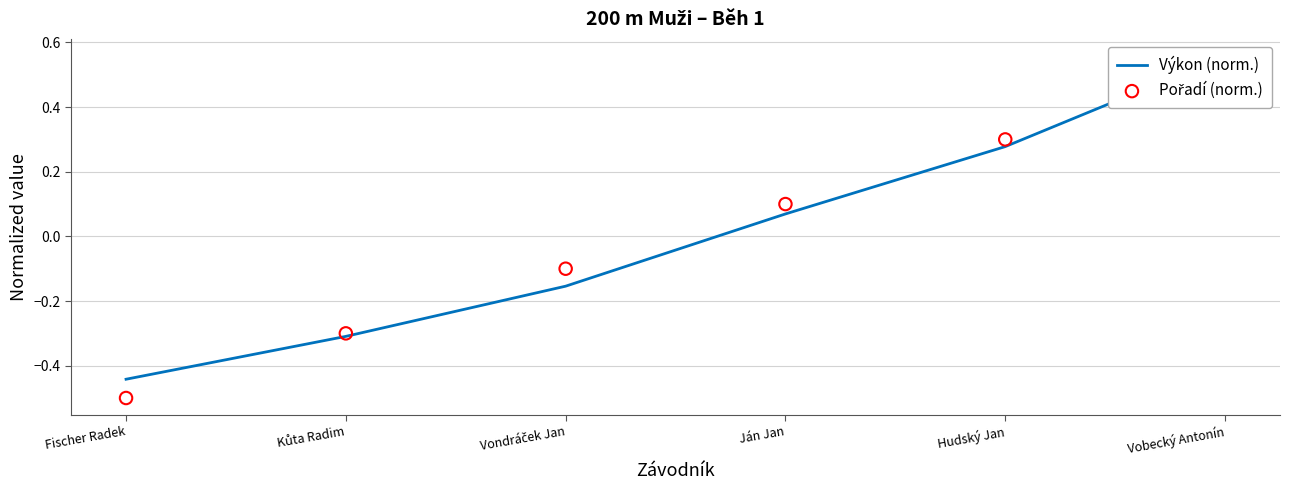

What is the total value across all series at Kůta Radim?

-0.6